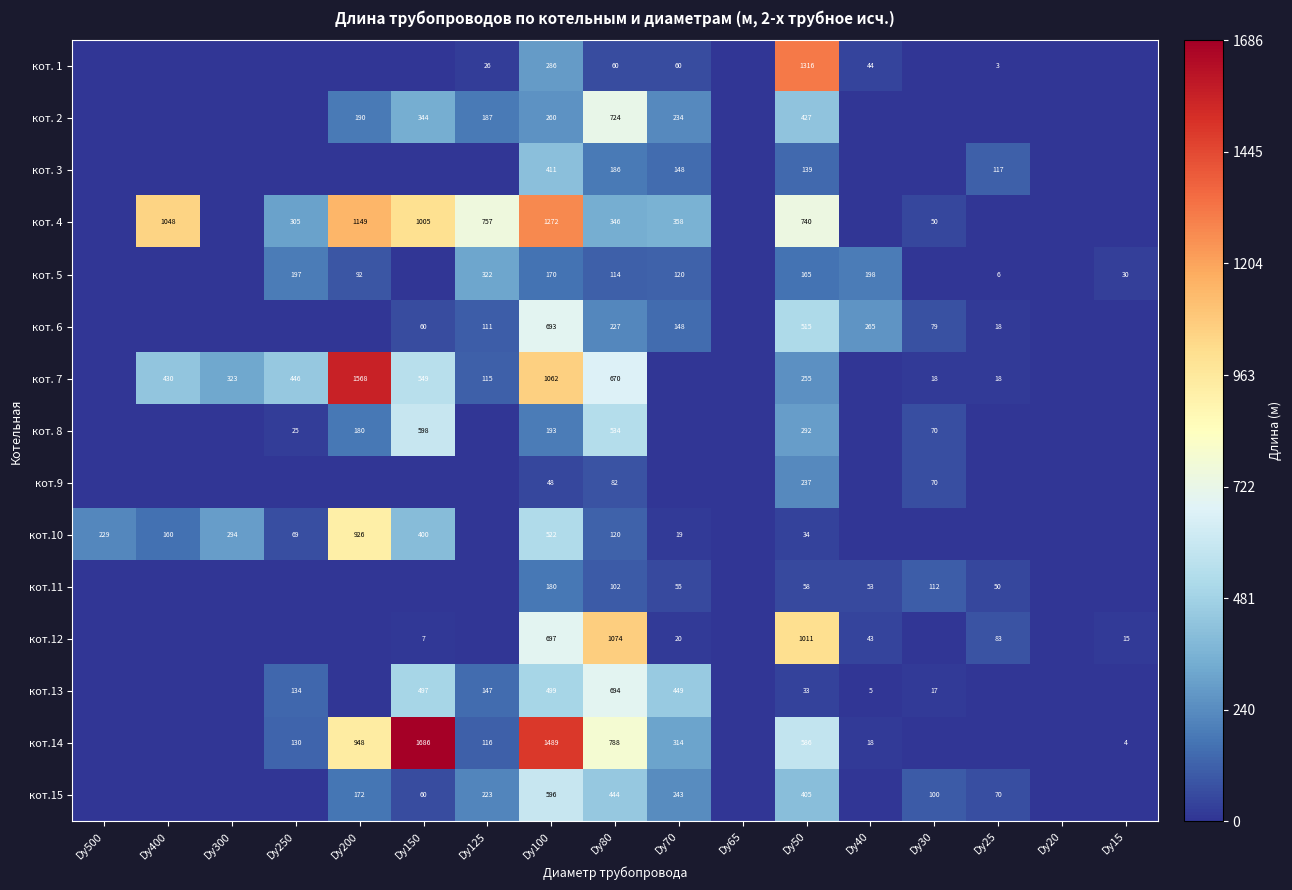

Is the value of кот. 1 at Dy70 greater than the value of кот.13 at Dy30?

Yes